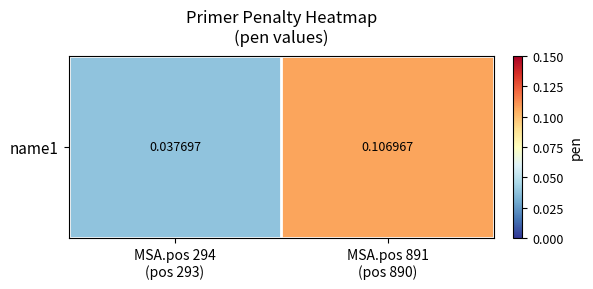

Between MSA.pos 294
(pos 293) and MSA.pos 891
(pos 890), which is larger?

MSA.pos 891
(pos 890)